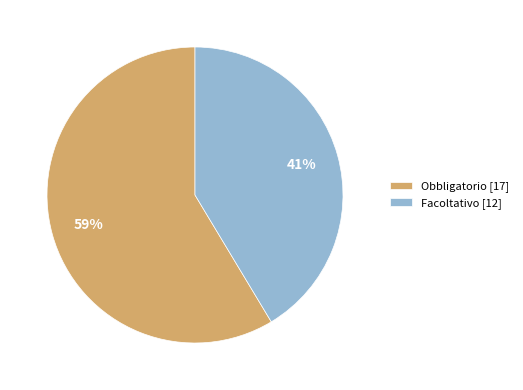

Is there any slice that represents more than half of the pie?

Yes